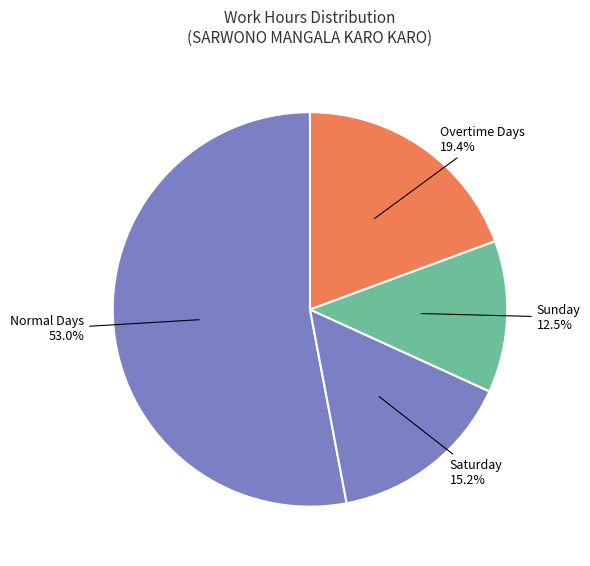

How many slices are in this pie chart?

4